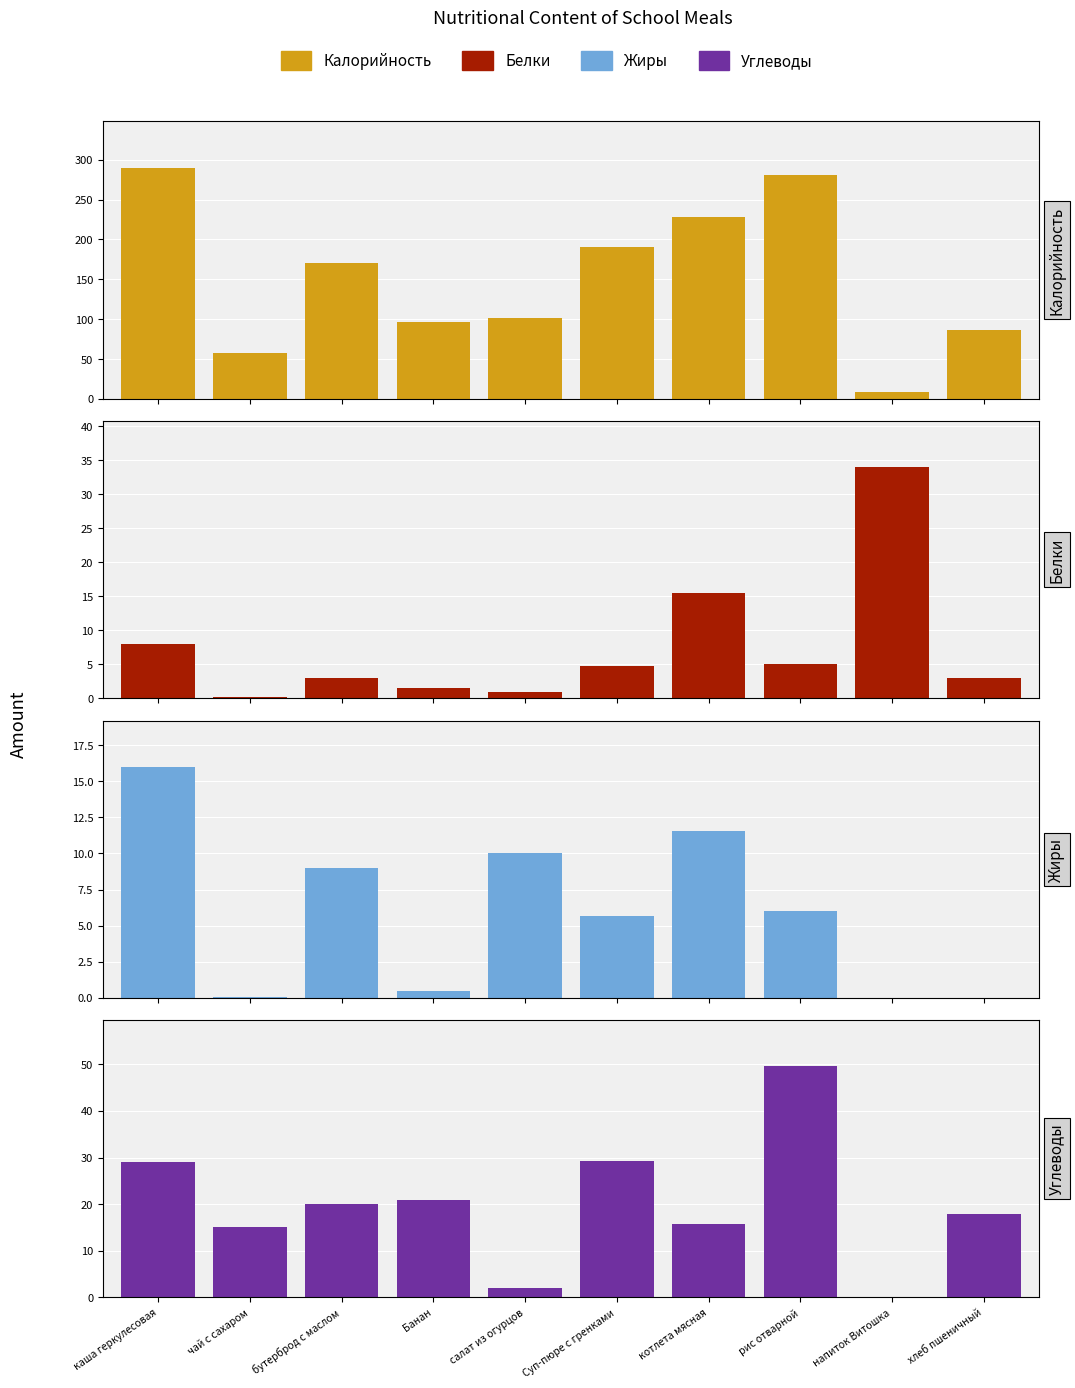

Are the bars grouped side by side (vs. stacked)?

Yes